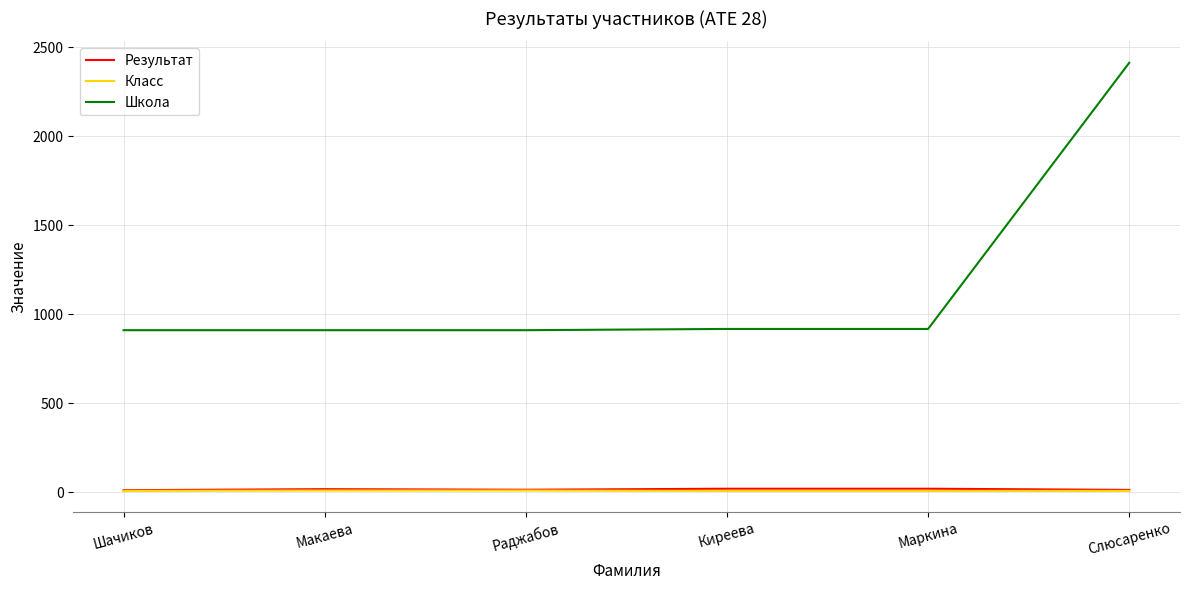

Which series changed the most between Киреева and Слюсаренко?

Школа